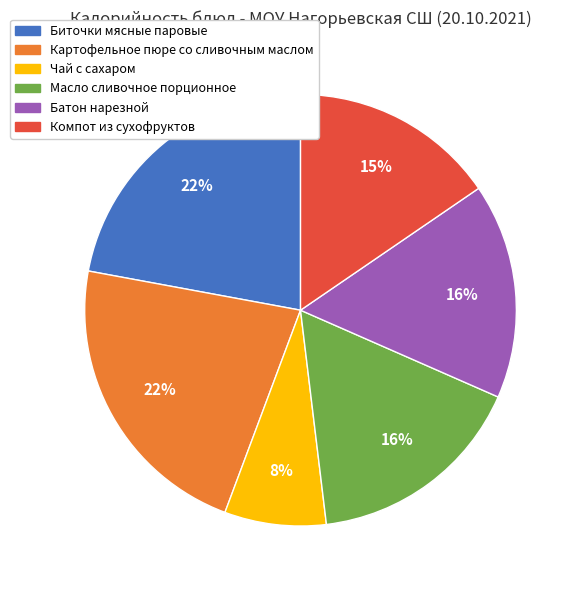

What is the smallest slice in the pie chart?

Чай с сахаром